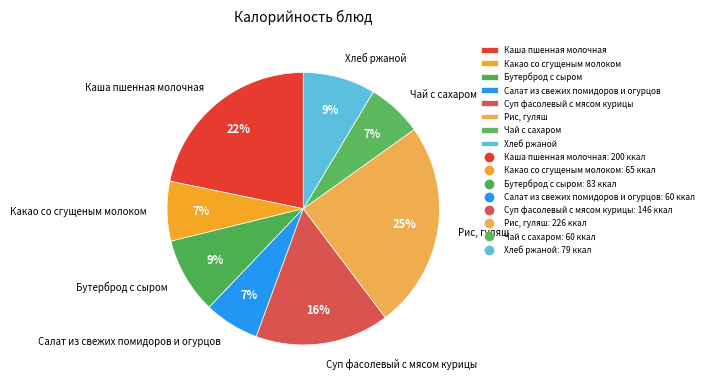

Does any single category account for the majority?

No